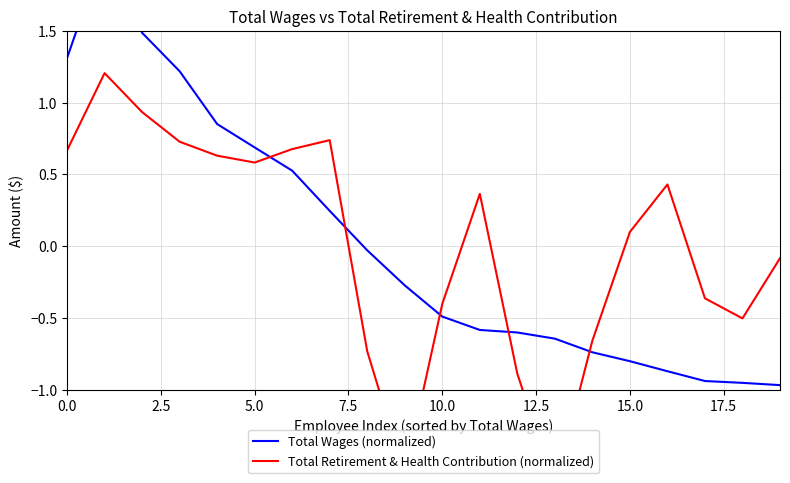

What is the sum of all Total Wages (normalized) values?

0.5